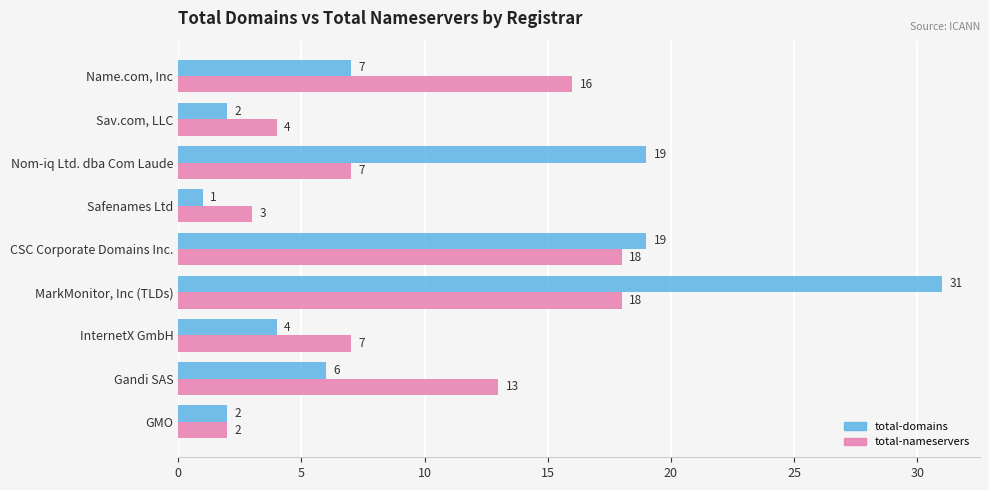

List the series in order of their overall mean, lowest first.

total-nameservers, total-domains